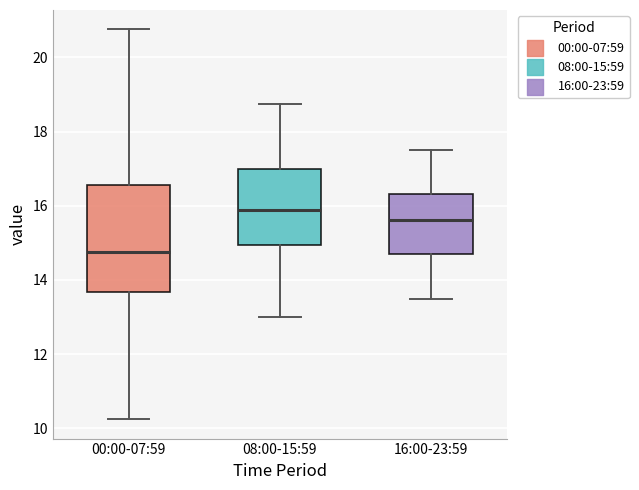

Where is the lower edge of the box for 08:00-15:59 on the y-axis? The values are not printed on the chart, so give them approximately, as read against the axis.

15.0